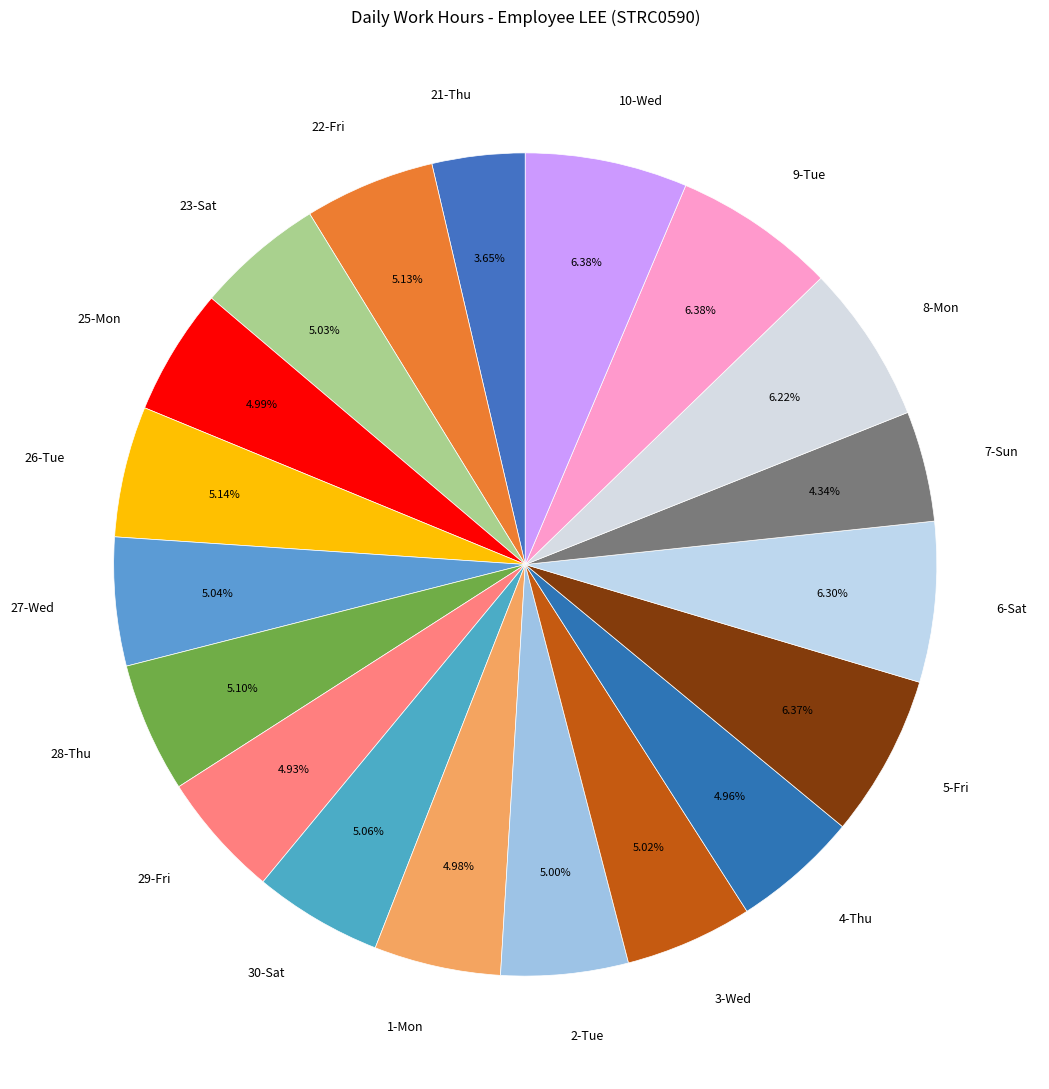

How many segments does this pie chart have?

19